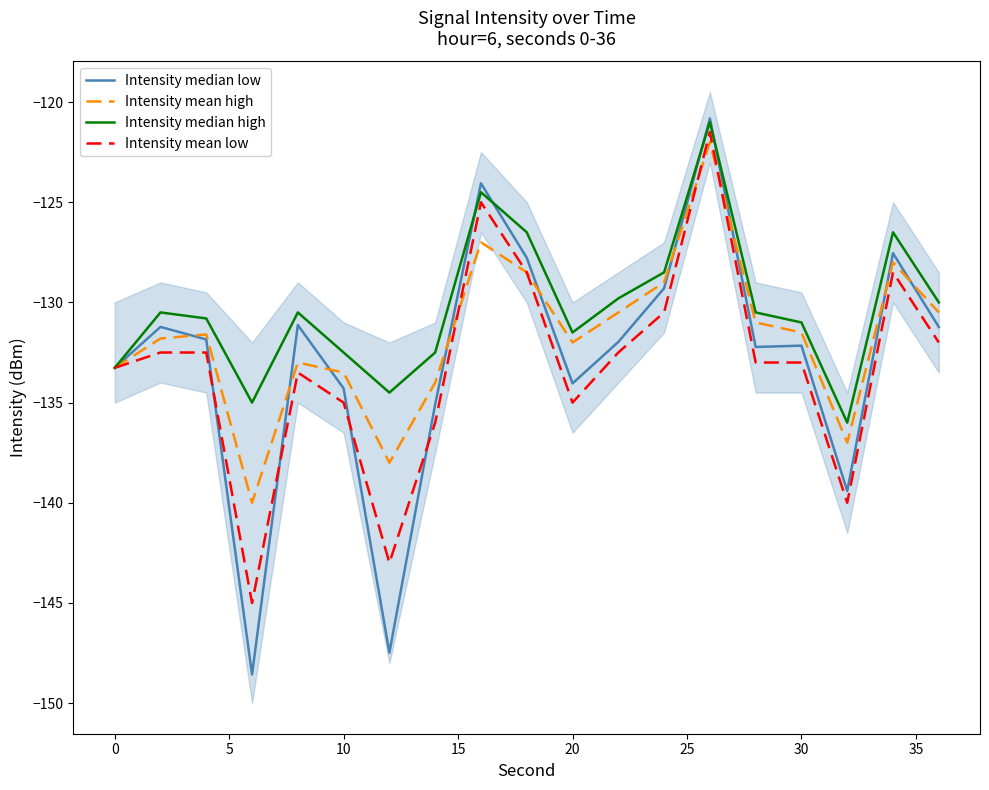

How many values in the Intensity median high series are below -130?

12